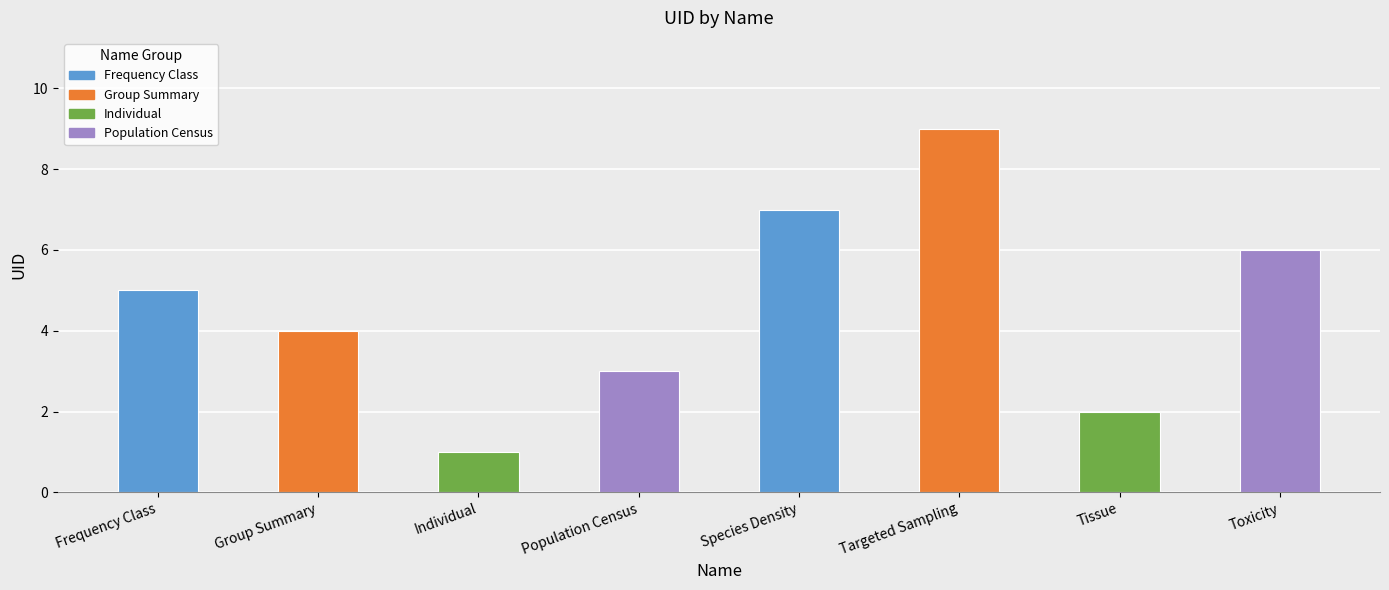

How many bars are there in total?

8